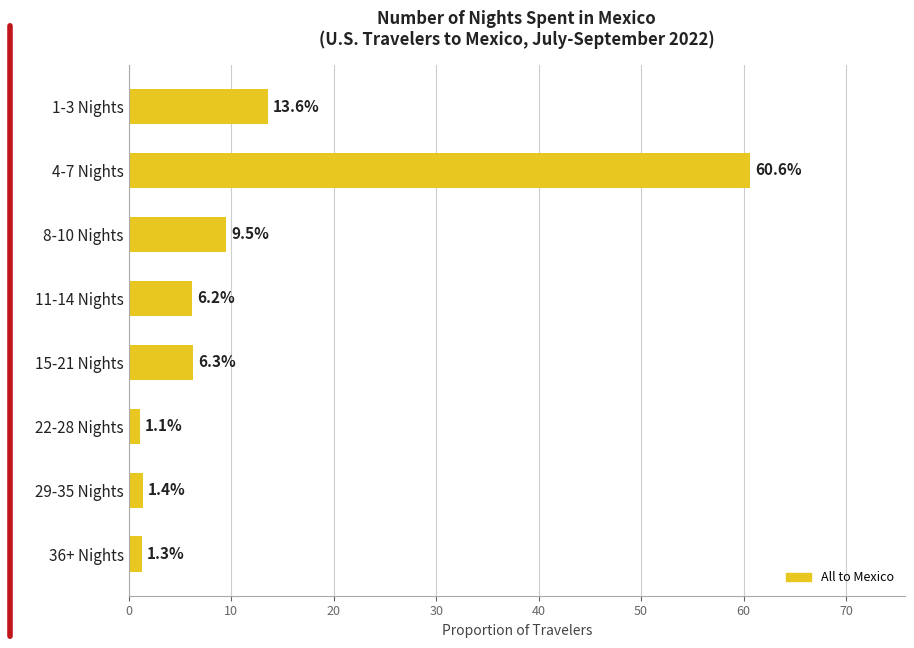

How many values are below 6?

3